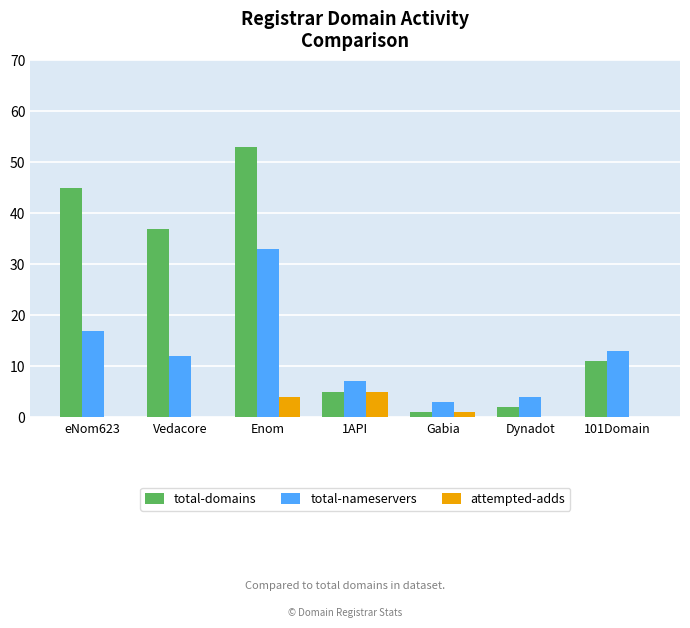

Which category has the highest value across all series?

Enom